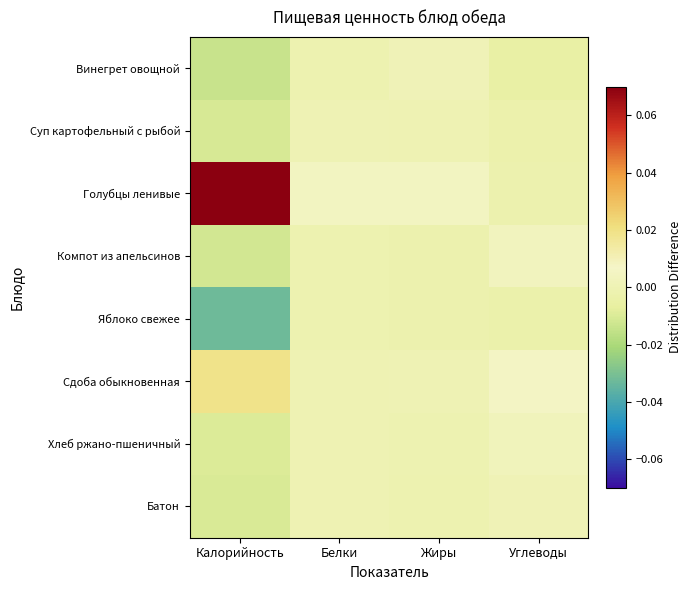

Which series has the largest total across all categories?

Голубцы ленивые